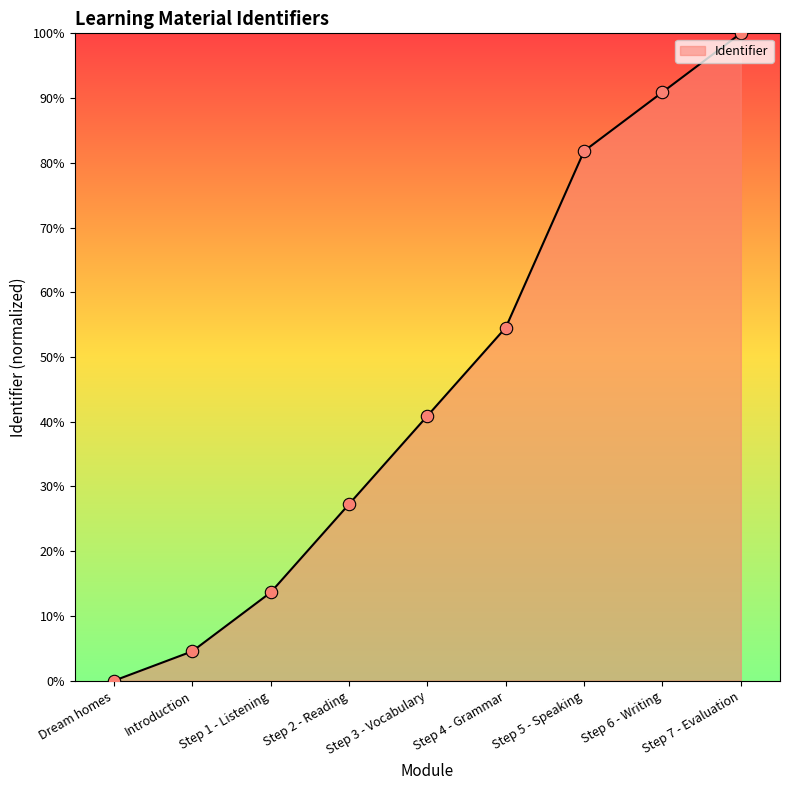

What is the change in value from Step 1 - Listening to Step 4 - Grammar?

+40.9